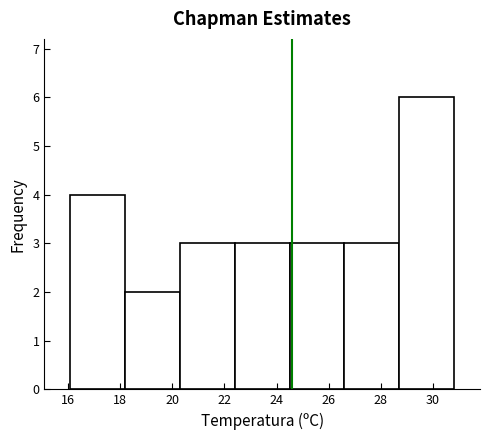

How tall is the bar that spans 28.7 to 30.8 on the x-axis? Neither the bar edges nor the heights are printed on the chart, so give them approximately, as read against the axes.

6